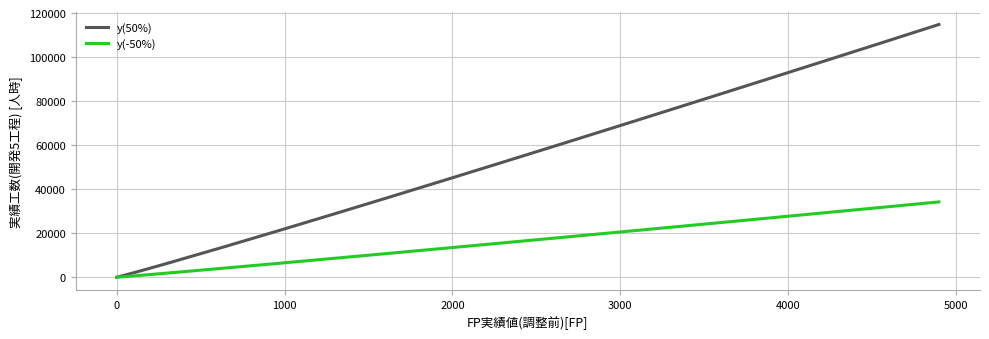

Which series has the largest range (max minus min)?

y(50%)